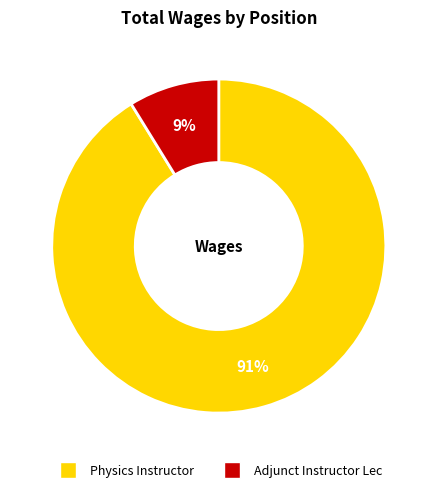

To the nearest percent, what is the average slice percentage?

50%